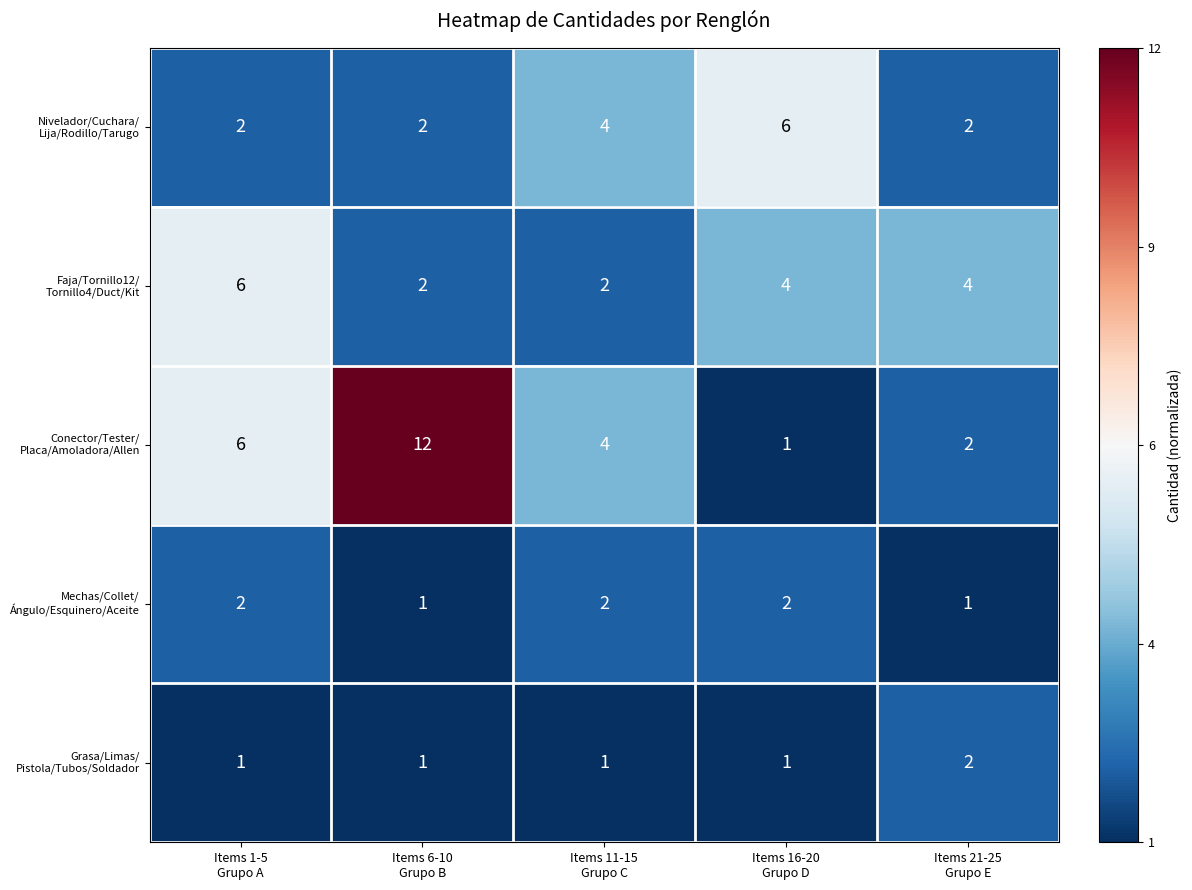

What is the maximum value shown in the chart?

12